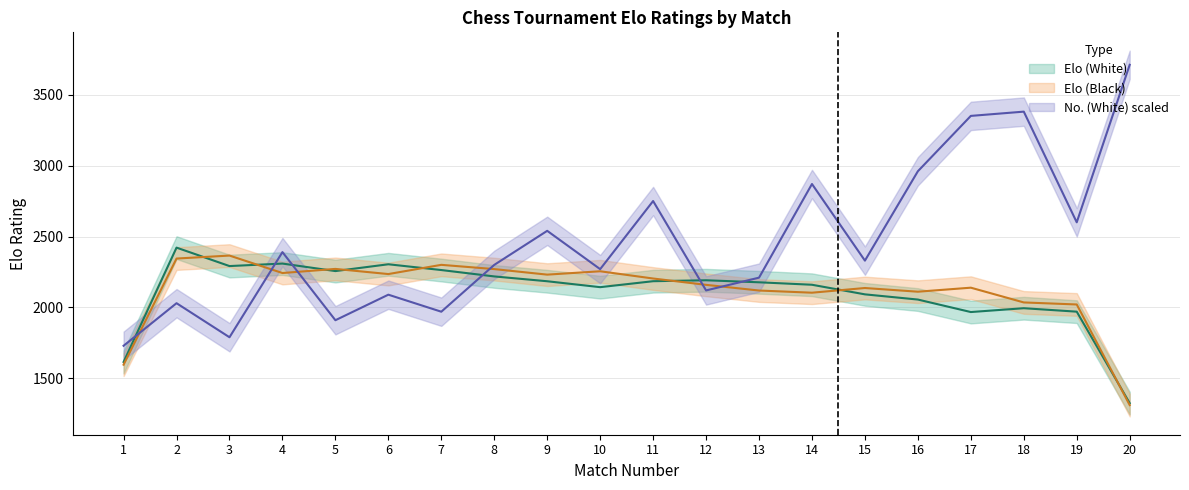

What is the sum of all Elo (White) values?

43605